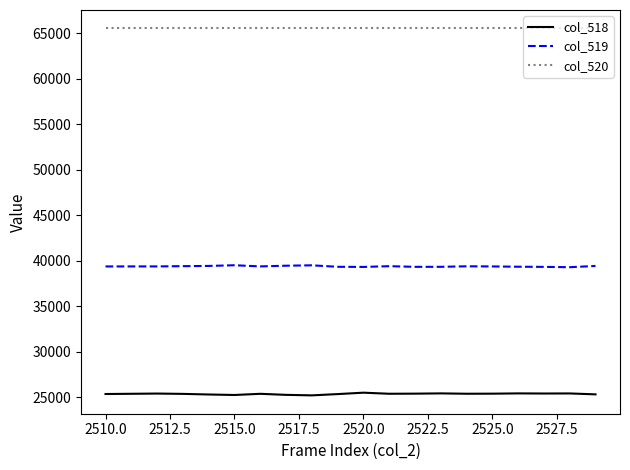

What is the highest value of the col_518 series?

25477